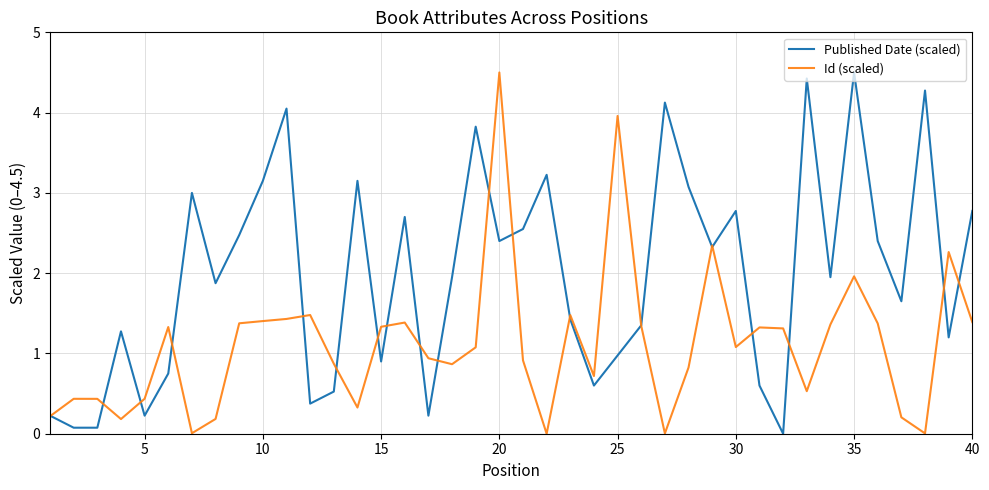

What is the difference between the maximum and minimum values in the Published Date (scaled) series?

4.5